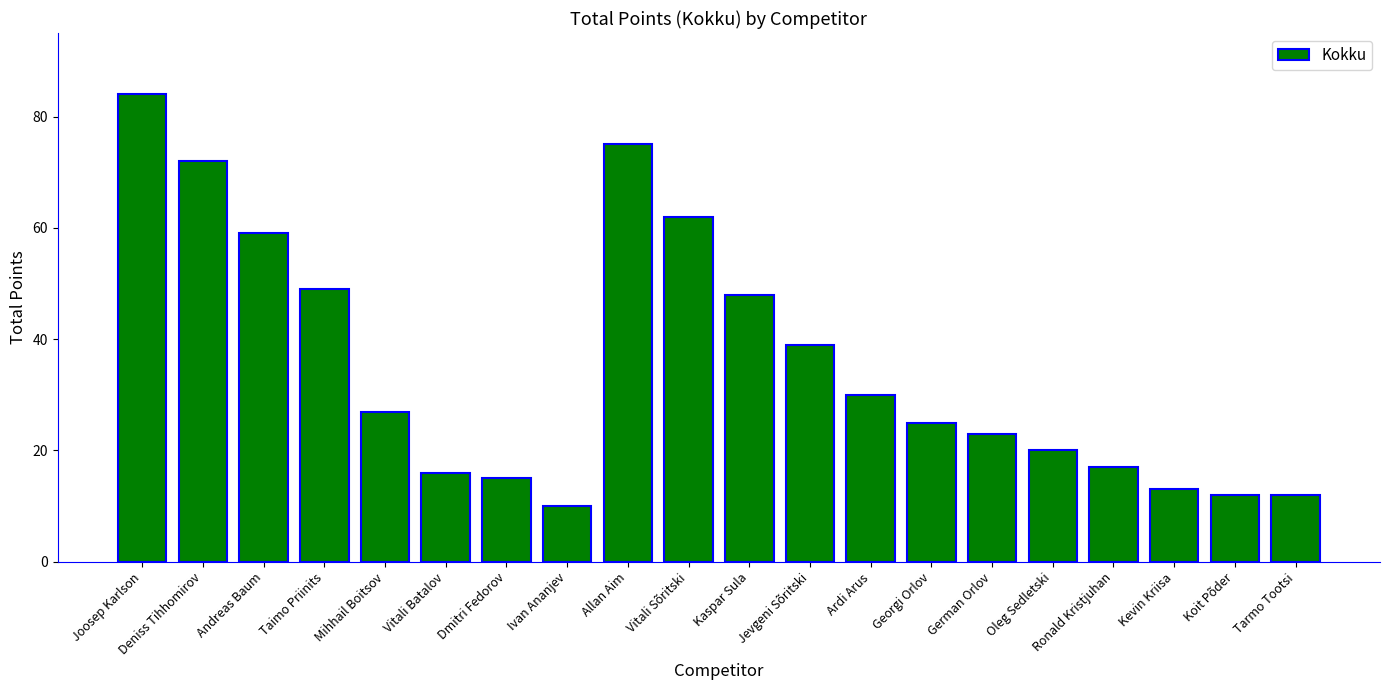

The chart shows a value of 3 at Koit Põder. True or false?

False